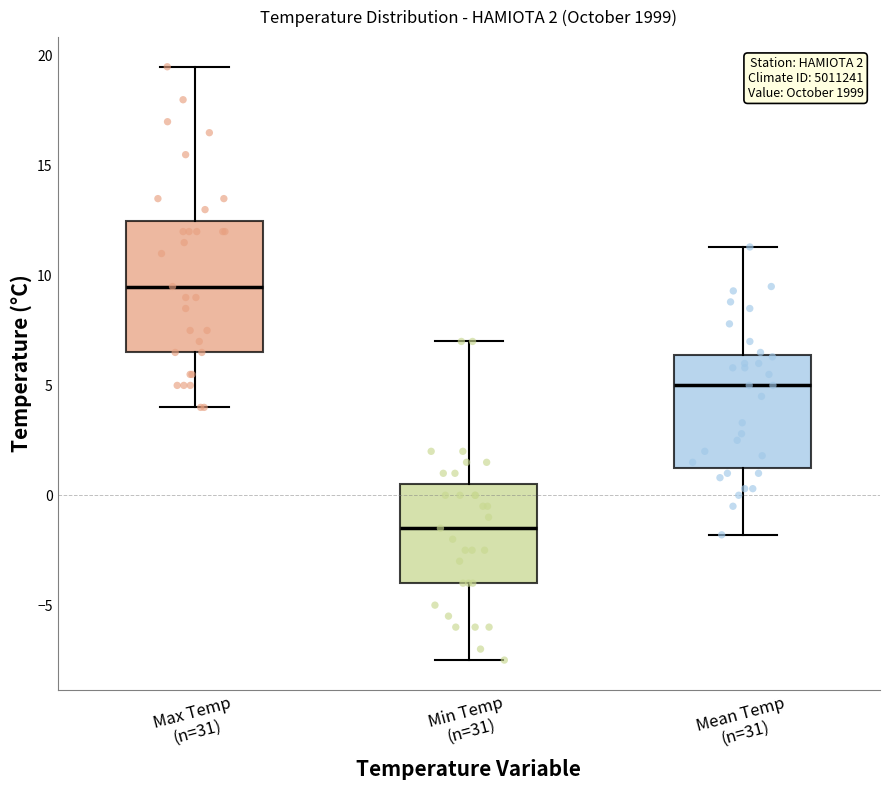

Comparing the boxes themselves (not the whiskers), which one is the tallest?

Max Temp (n=31)